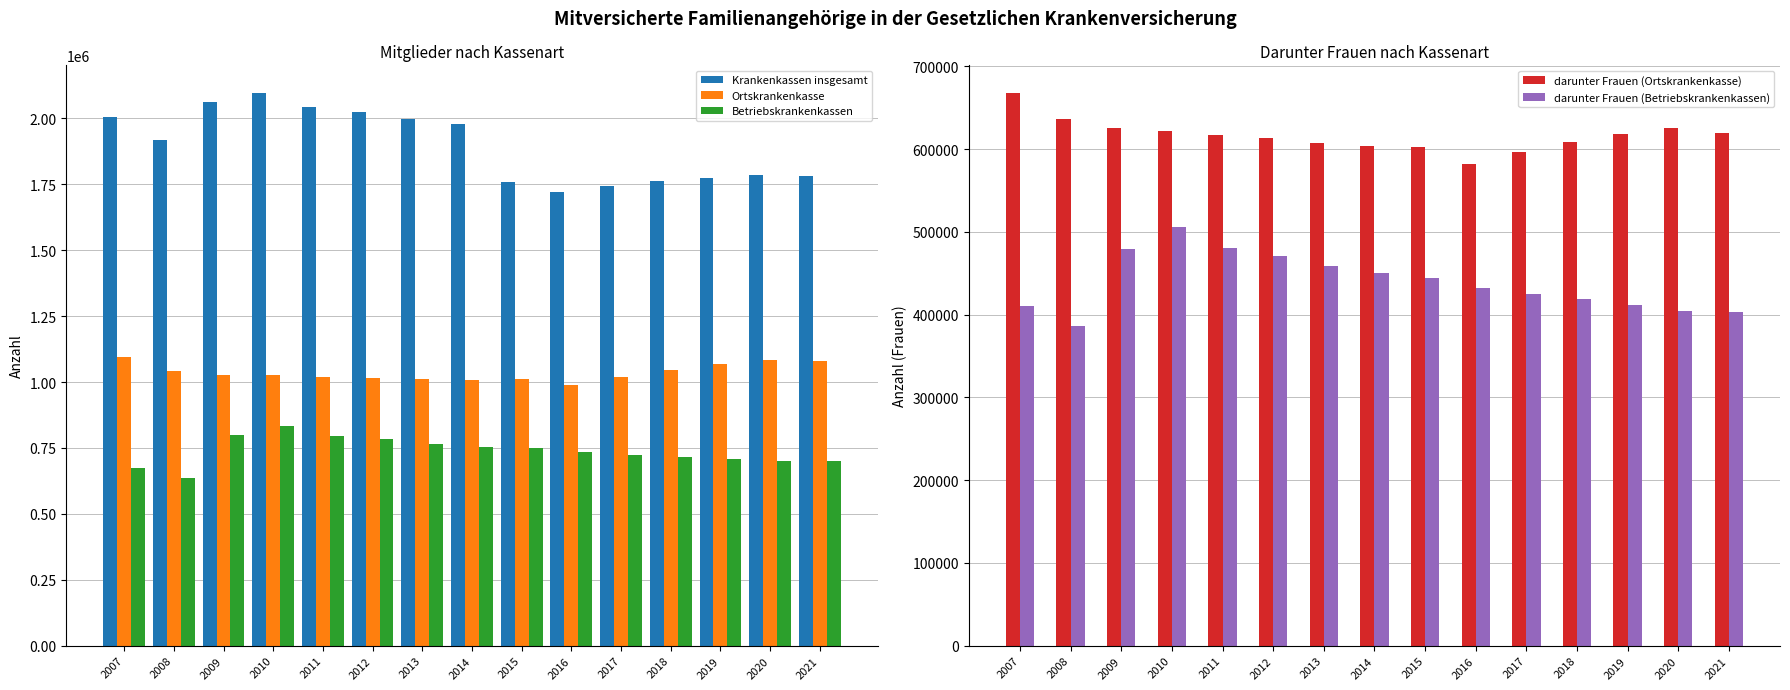

What are all the series names shown in the legend?

Krankenkassen insgesamt, Ortskrankenkasse, Betriebskrankenkassen, darunter Frauen (Ortskrankenkasse), darunter Frauen (Betriebskrankenkassen)